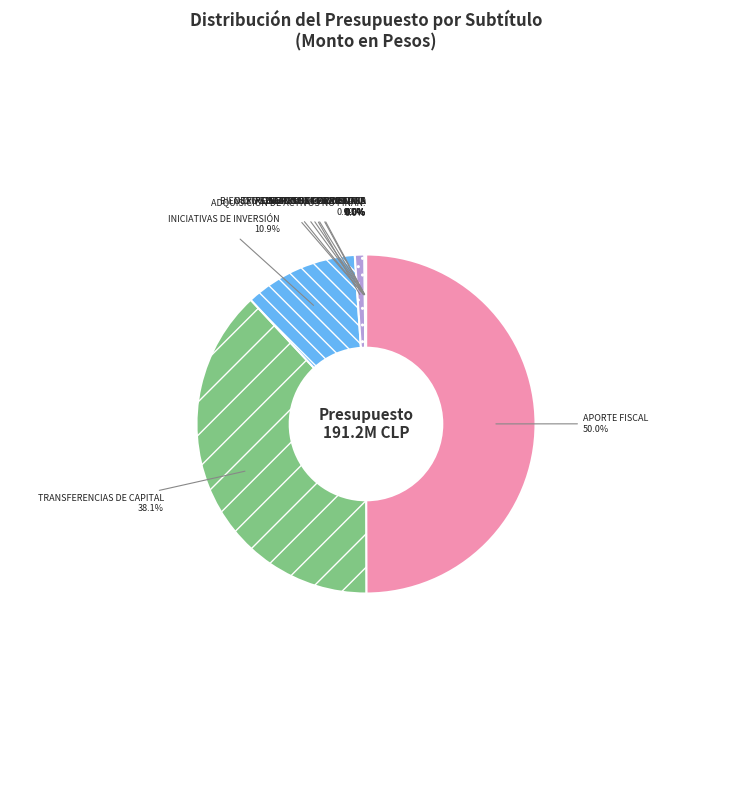

True or false: TRANSFERENCIAS DE CAPITAL accounts for 46% of the total.

False